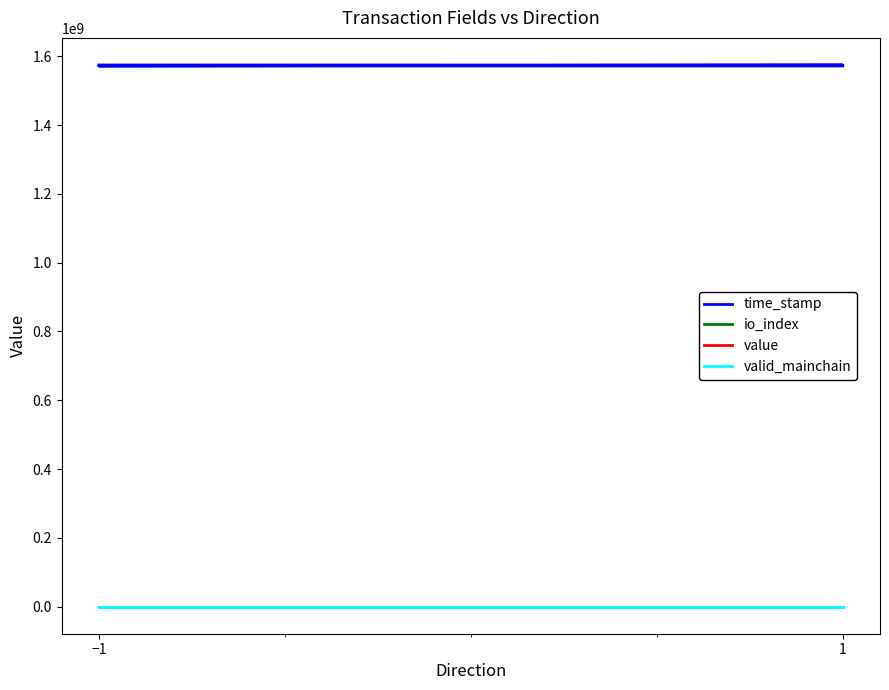

How many lines are shown in the chart?

4